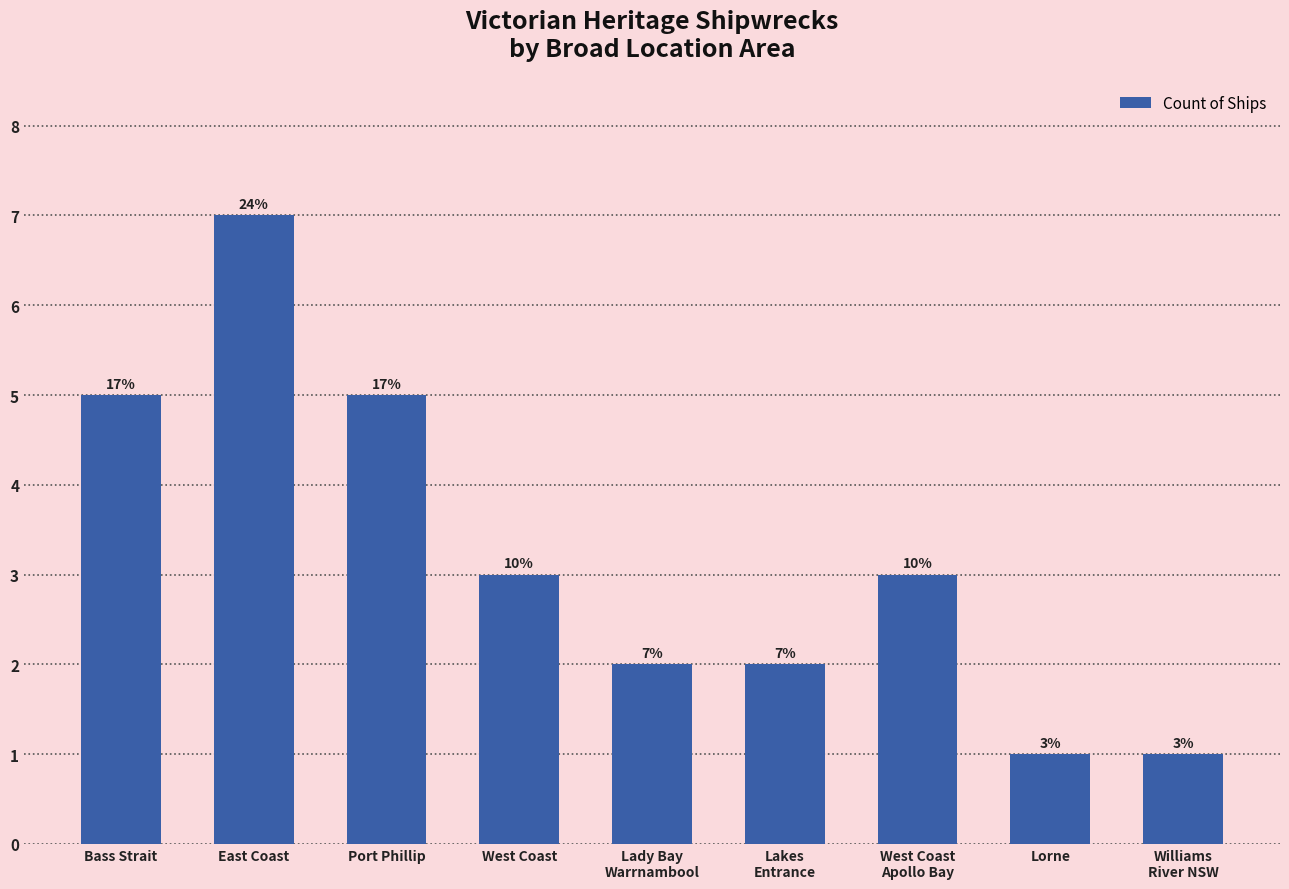

Reading left to right, list all the values displayed in this chart.

Bass Strait=5	East Coast=7	Port Phillip=5	West Coast=3	Lady Bay
Warrnambool=2	Lakes
Entrance=2	West Coast
Apollo Bay=3	Lorne=1	Williams
River NSW=1